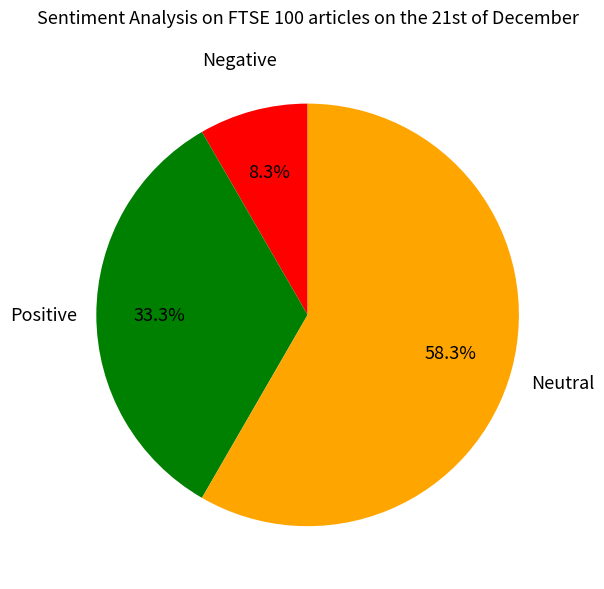

Does any single category account for the majority?

Yes